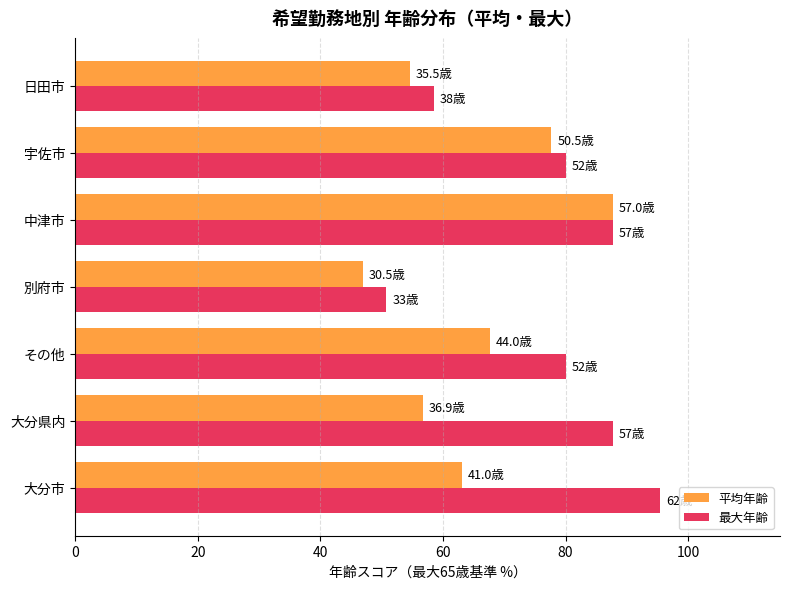

Which series has the largest total across all categories?

最大年齢